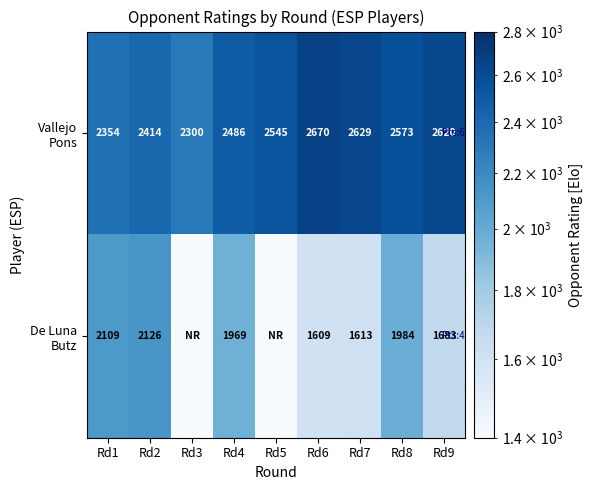

What is the total value across all series at Rd9?

4303.0